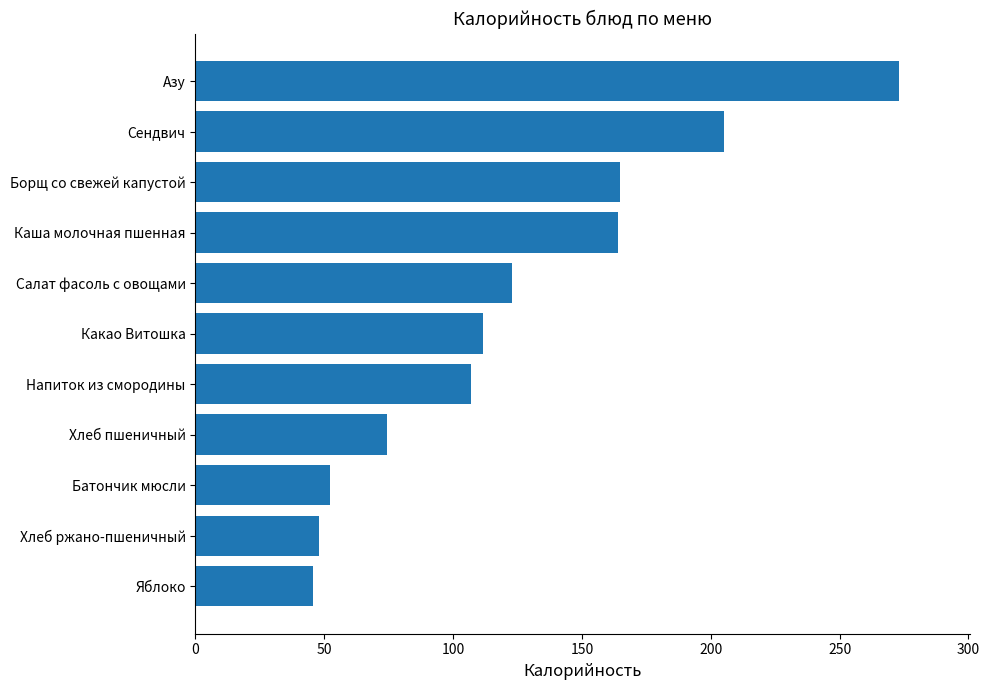

What is the ratio of the value at Азу to the value at Напиток из смородины?

2.6